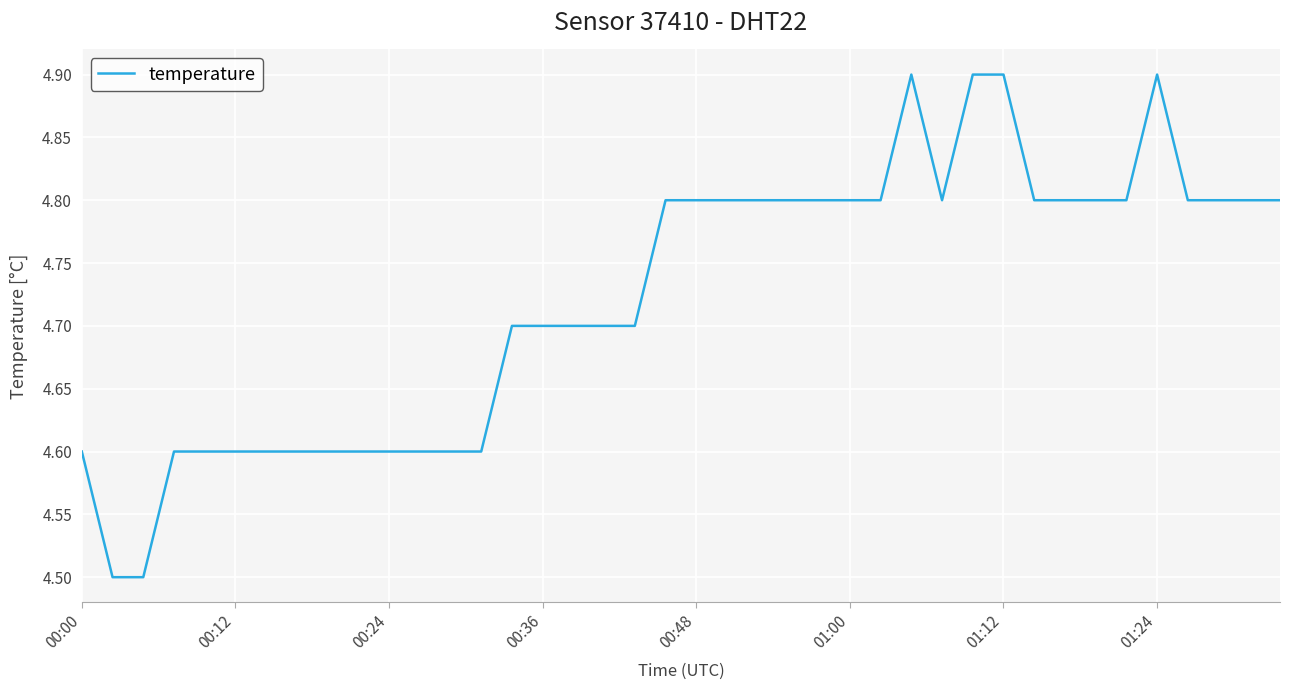

What is the average value?

4.7